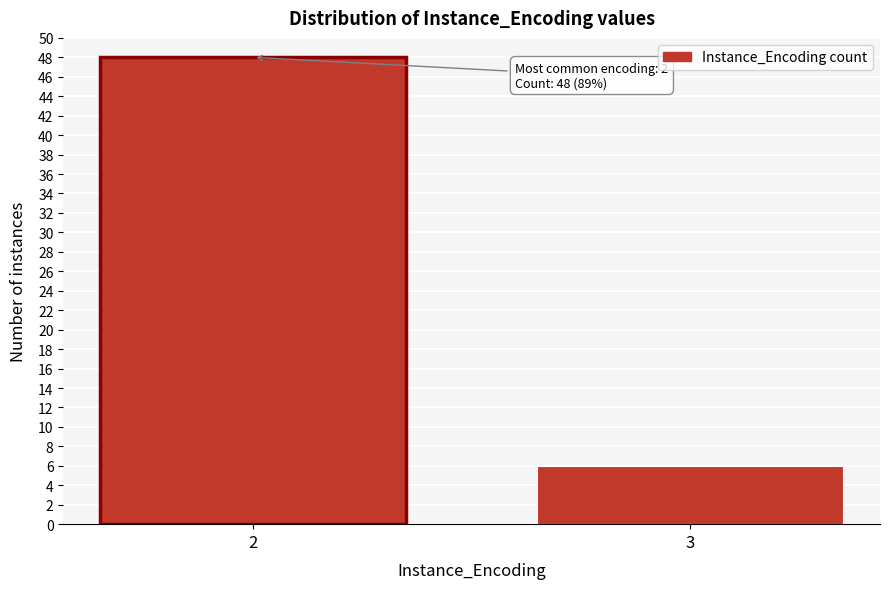

Reading left to right, what are all the values shown in this chart?

48	6